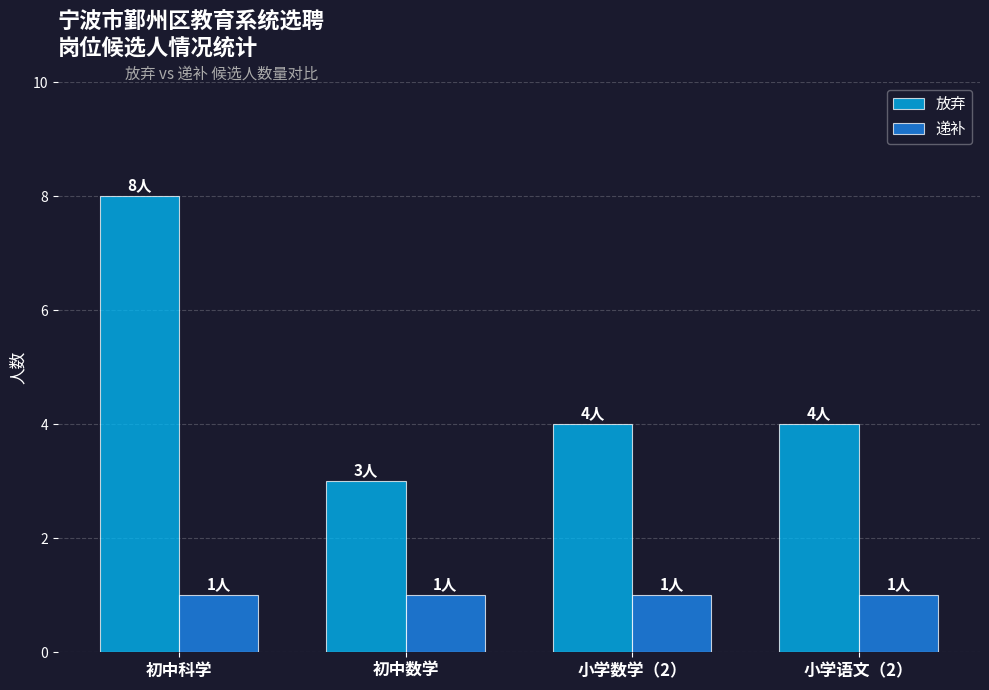

Reading left to right, list all the values displayed in this chart.

放弃: 初中科学=8	初中数学=3	小学数学（2）=4	小学语文（2）=4
递补: 初中科学=1	初中数学=1	小学数学（2）=1	小学语文（2）=1